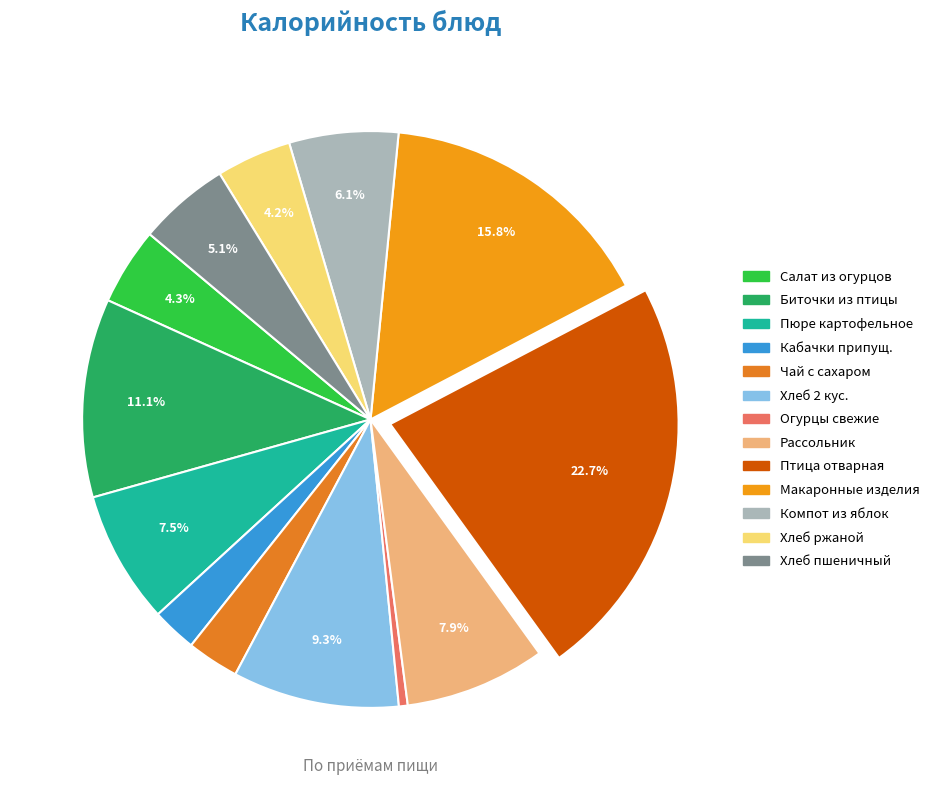

Which slice is the largest?

ПТИЦА ОТВАРНАЯ 90Г